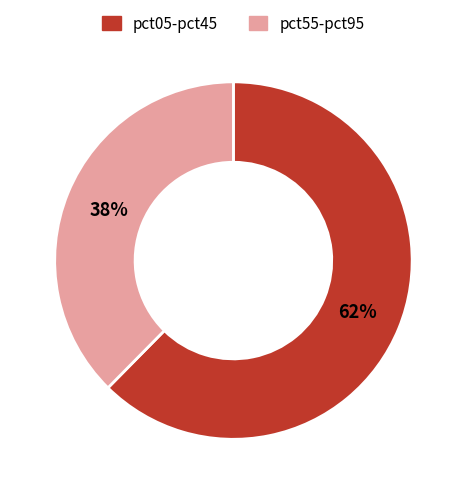

To the nearest percent, what is the average slice percentage?

50%